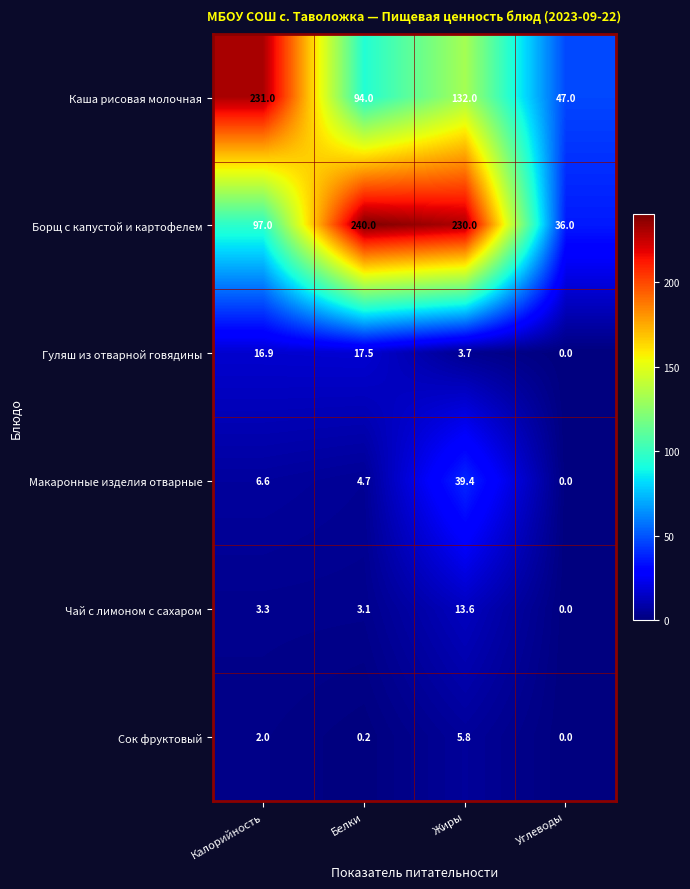

Reading right to left, list all the values displayed in this chart.

Каша рисовая молочная: Углеводы=47.0	Жиры=132.0	Белки=94.0	Калорийность=231.0
Борщ с капустой и картофелем: Углеводы=36.0	Жиры=230.0	Белки=240.0	Калорийность=97.0
Гуляш из отварной говядины: Углеводы=0.0	Жиры=3.7	Белки=17.5	Калорийность=16.9
Макаронные изделия отварные: Углеводы=0.0	Жиры=39.4	Белки=4.7	Калорийность=6.6
Чай с лимоном с сахаром: Углеводы=0.0	Жиры=13.6	Белки=3.1	Калорийность=3.3
Сок фруктовый: Углеводы=0.0	Жиры=5.8	Белки=0.2	Калорийность=2.0